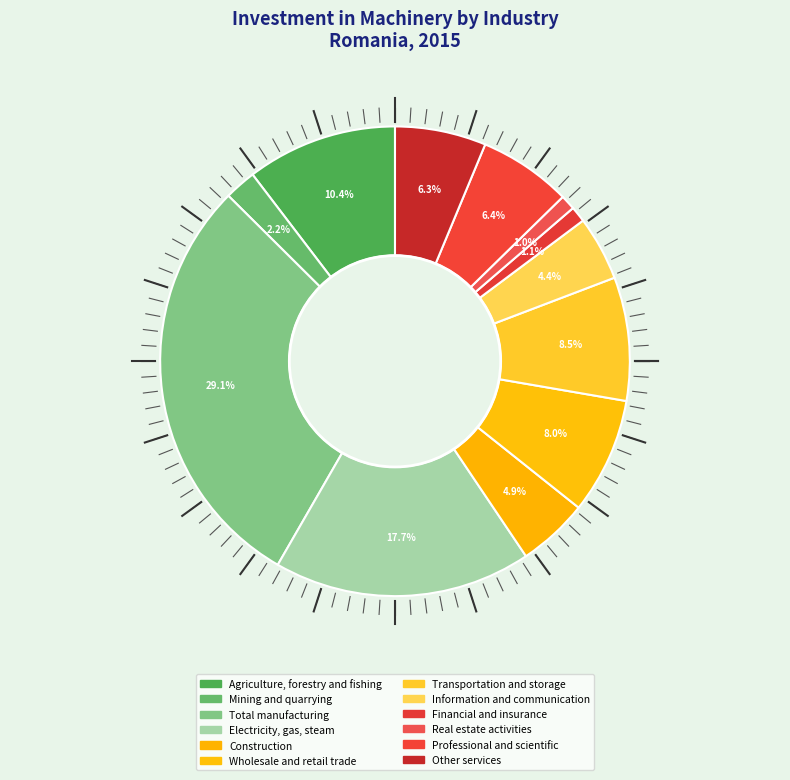

What percentage is the Real estate activities slice, to the nearest percent?

1%